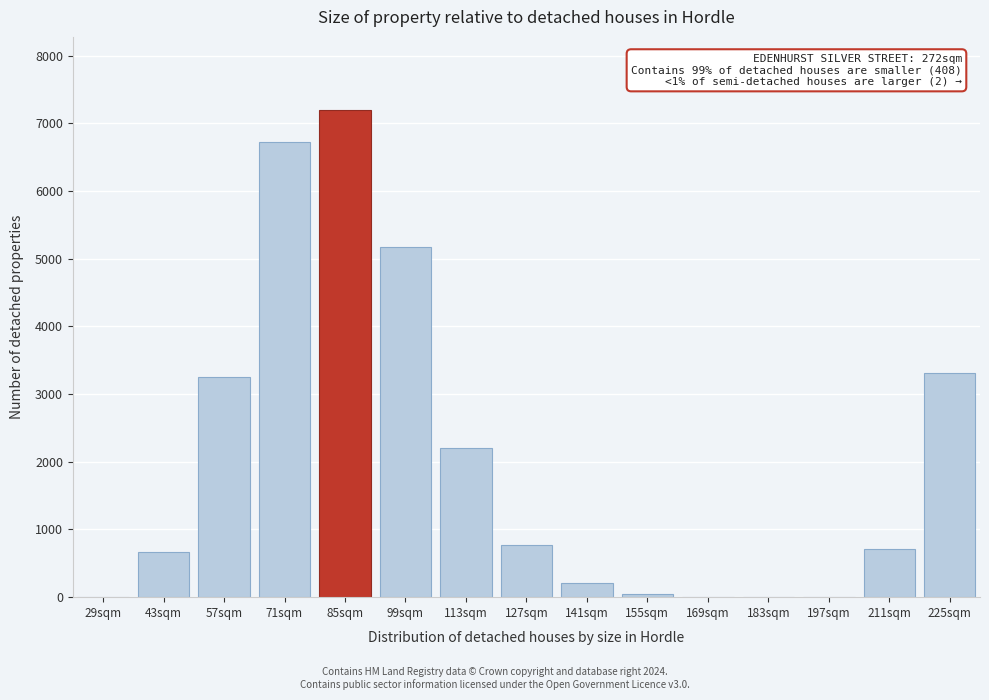

What is the ratio of the value at 127sqm to the value at 211sqm?

1.1